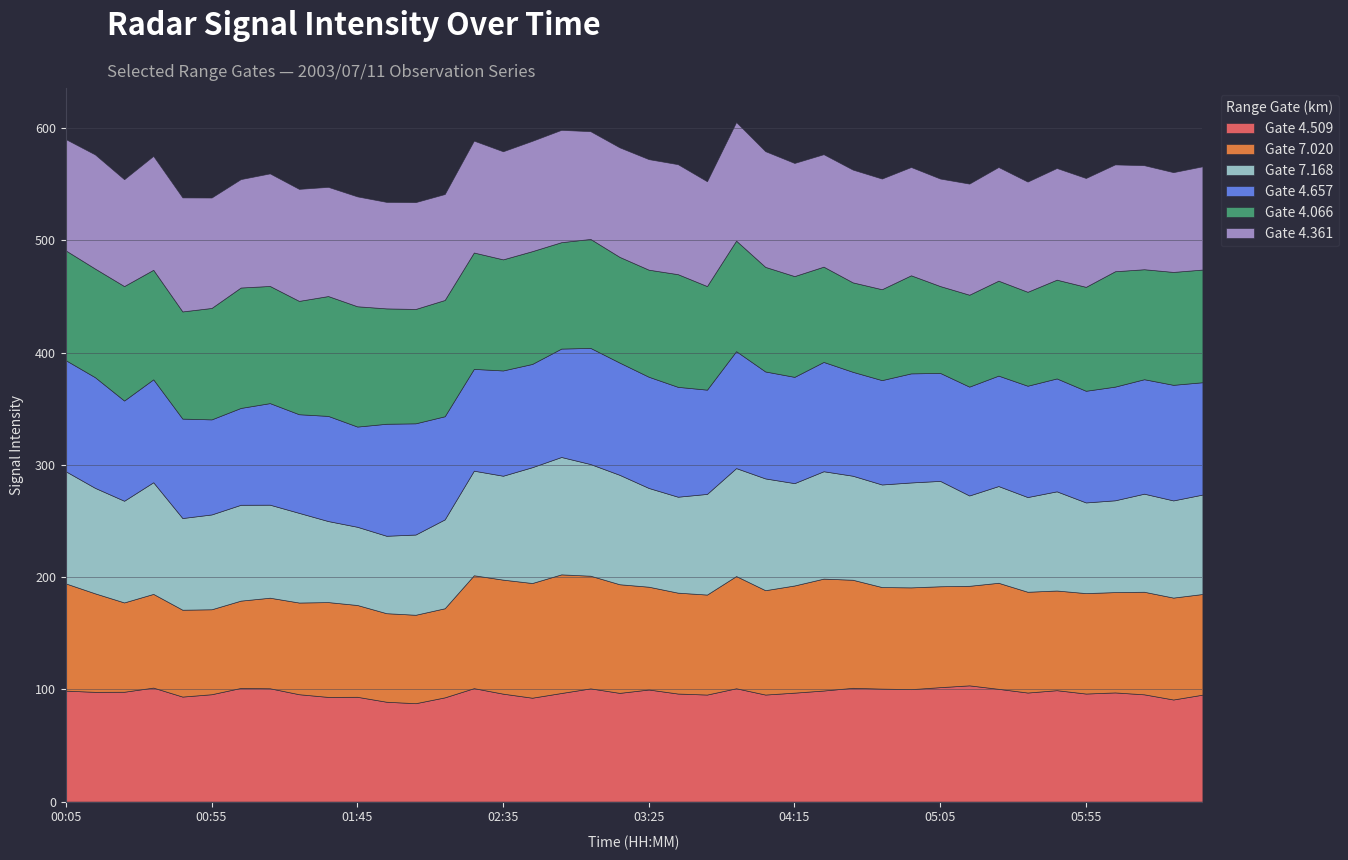

Count the number of categories in the chart.

40